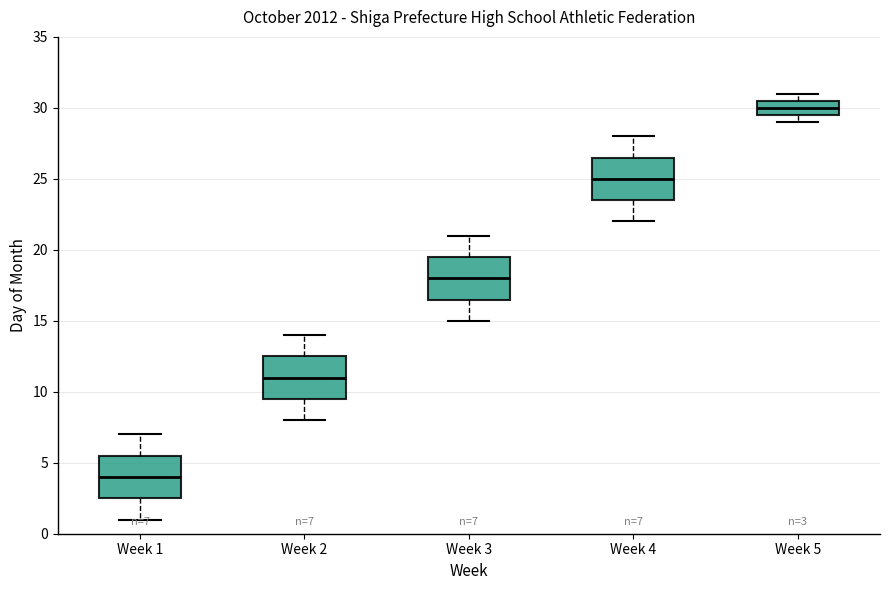

Which box's median line is the highest?

Week 5